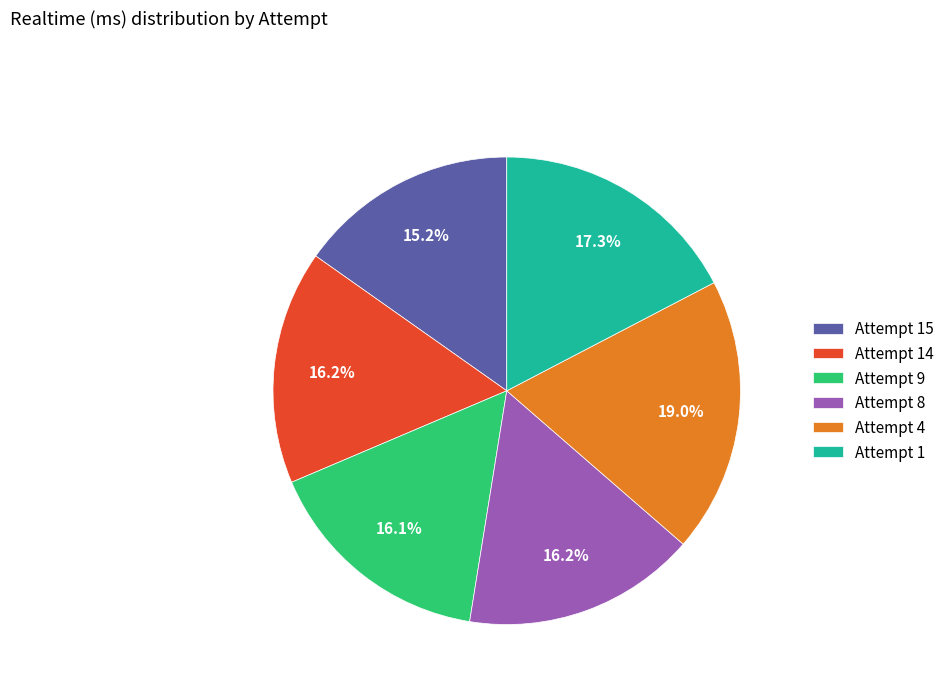

Does Attempt 1 represent more than half of the total?

No